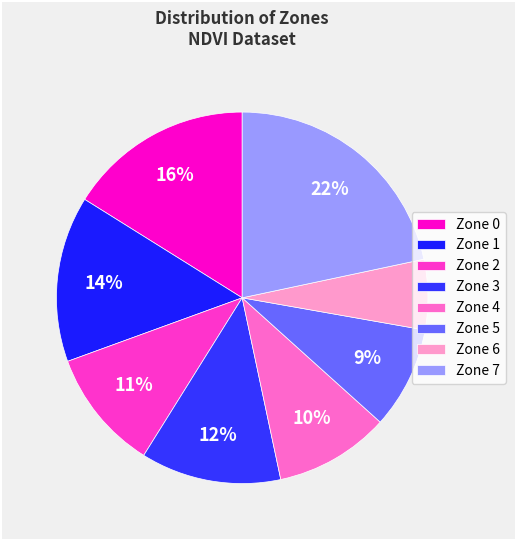

To the nearest percent, what is the average slice percentage?

12%